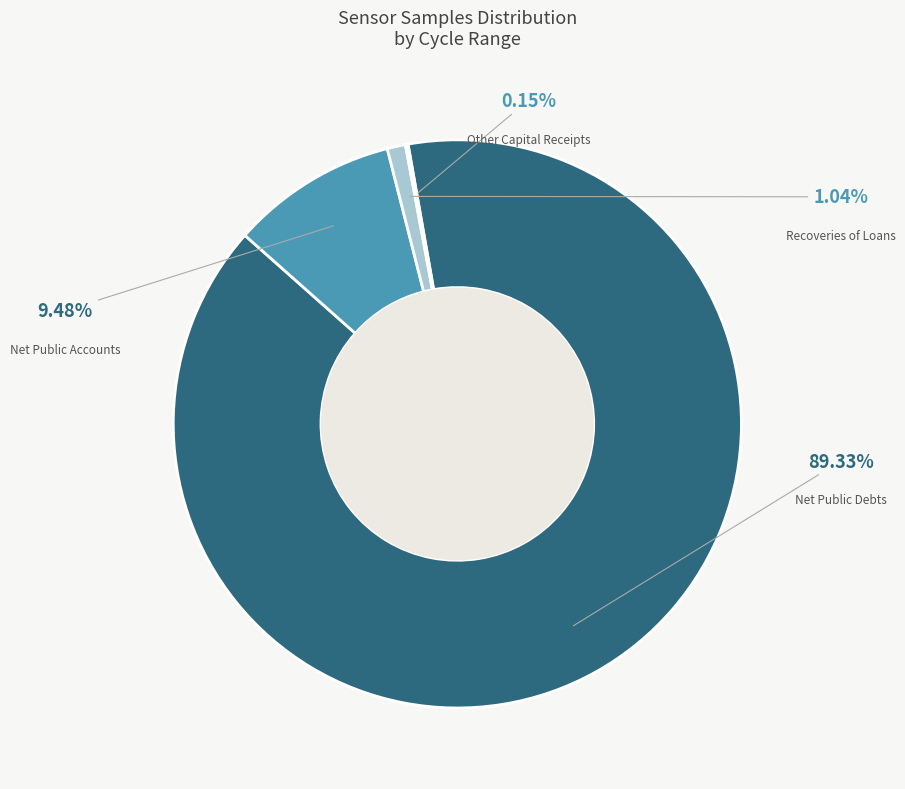

Does any single category account for the majority?

Yes